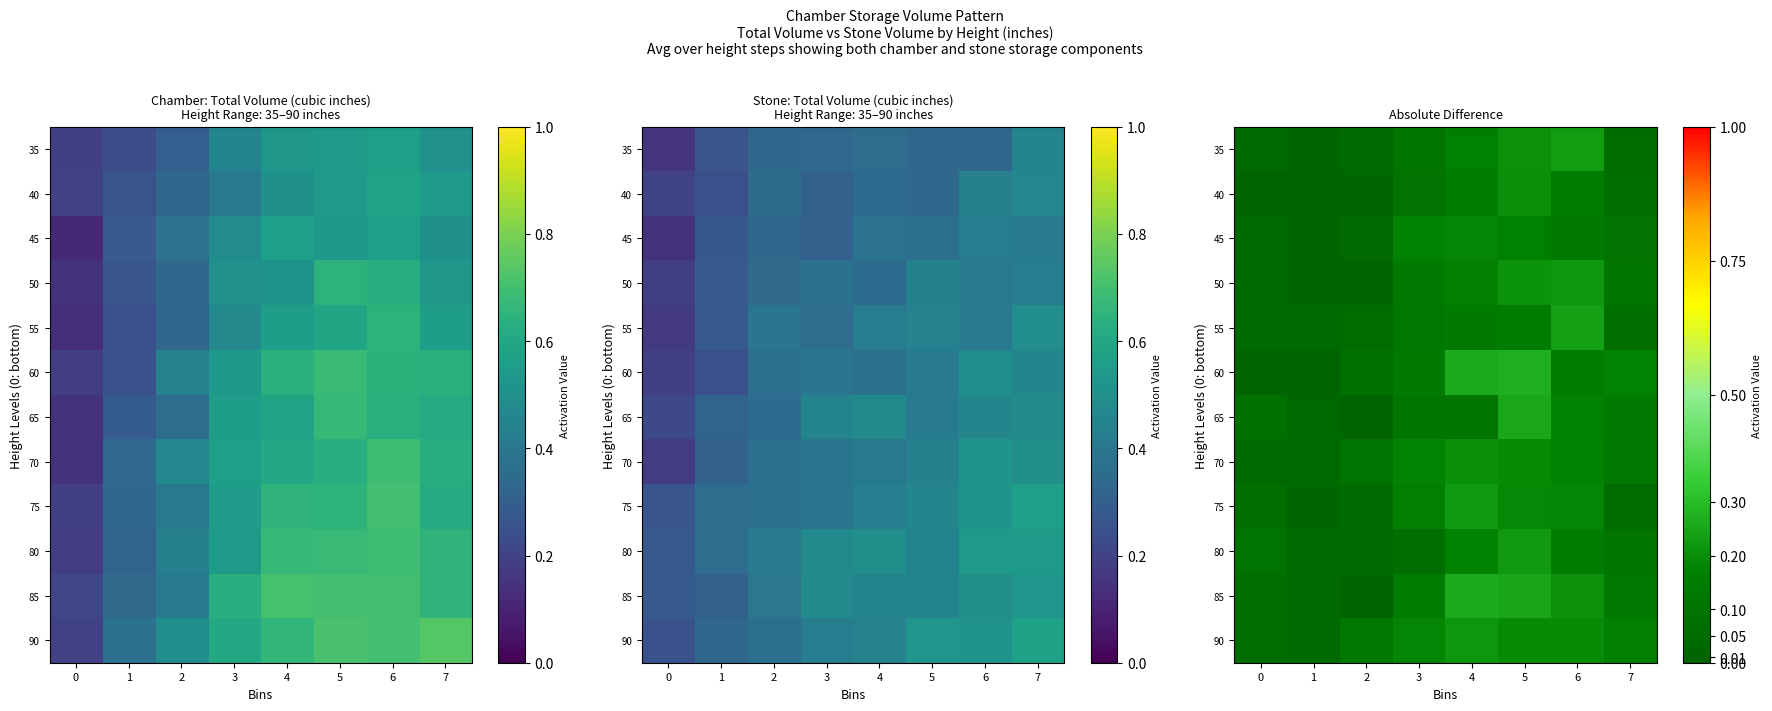

At 7, list the series in order from smallest to largest.

75, 35, 55, 40, 45, 50, 80, 70, 85, 65, 90, 60